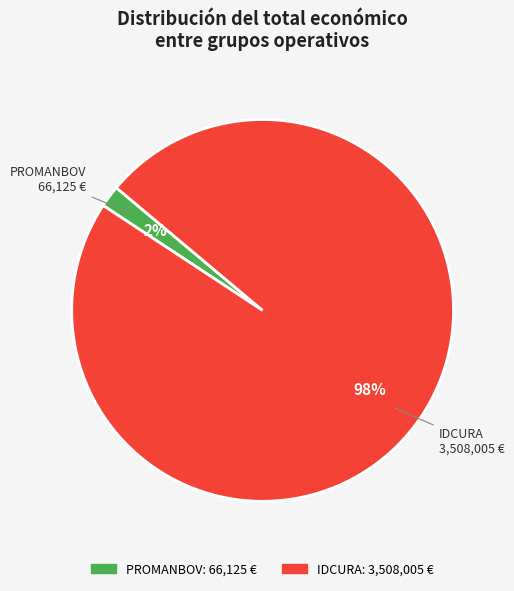

True or false: IDCURA accounts for 90% of the total.

False